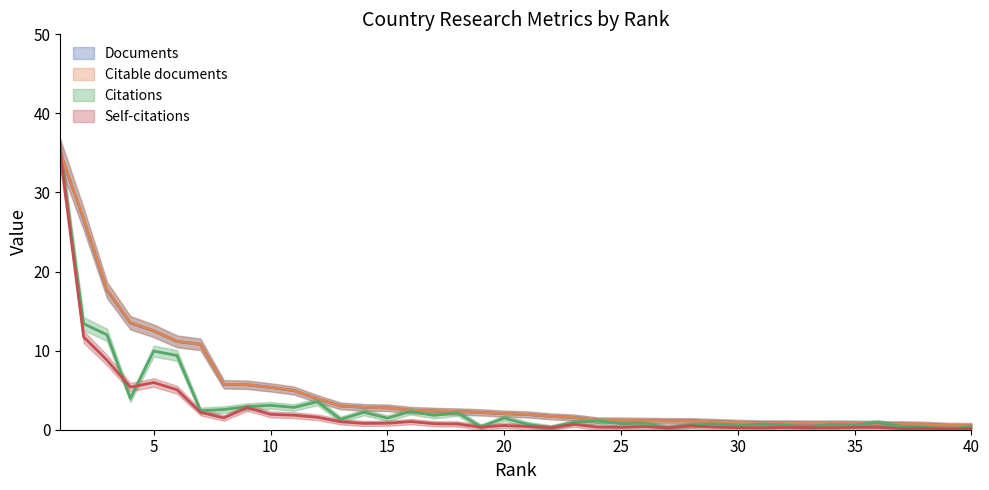

True or false: Citable documents has a value of 2.9 at 4.

False